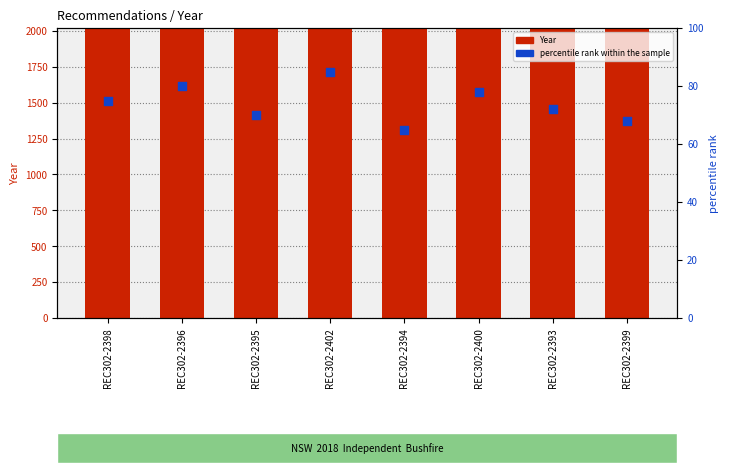

What are all the series names shown in the legend?

Year, percentile rank within the sample